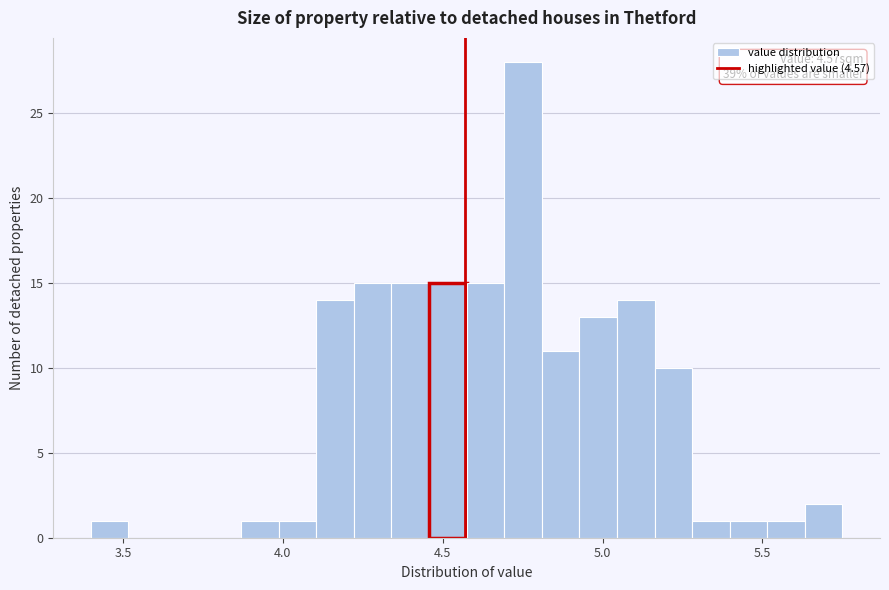

Around what value on the x-axis is the tallest bar? Give the approximate position of its centre, as read against the axis.

4.75